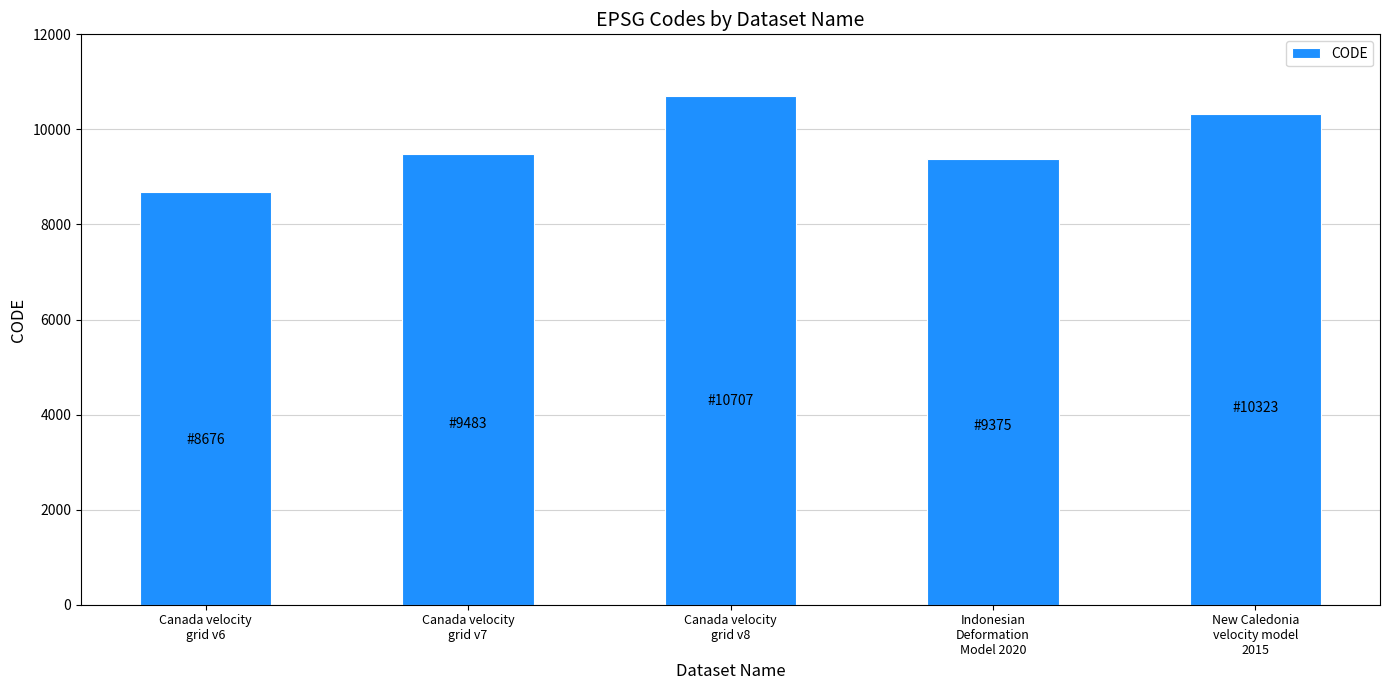

Reading left to right, extract all data points from this chart.

Canada velocity
grid v6=8676	Canada velocity
grid v7=9483	Canada velocity
grid v8=10707	Indonesian
Deformation
Model 2020=9375	New Caledonia
velocity model
2015=10323